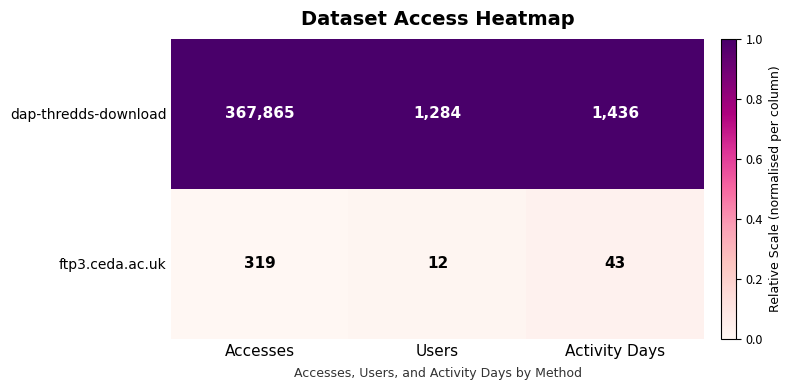

Reading left to right, transcribe all the data shown in this chart.

dap-thredds-download: Accesses=367865	Users=1284	Activity Days=1436
ftp3.ceda.ac.uk: Accesses=319	Users=12	Activity Days=43